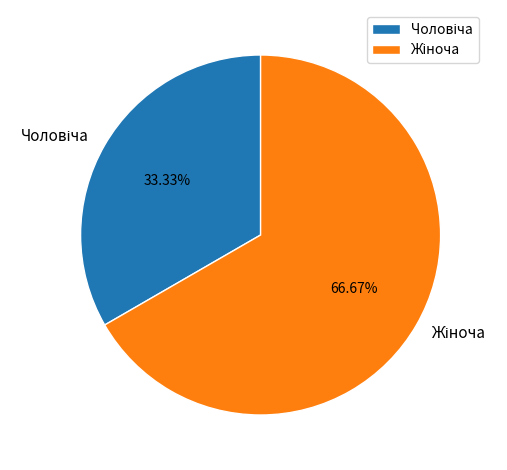

To the nearest percent, what is the average slice percentage?

50%